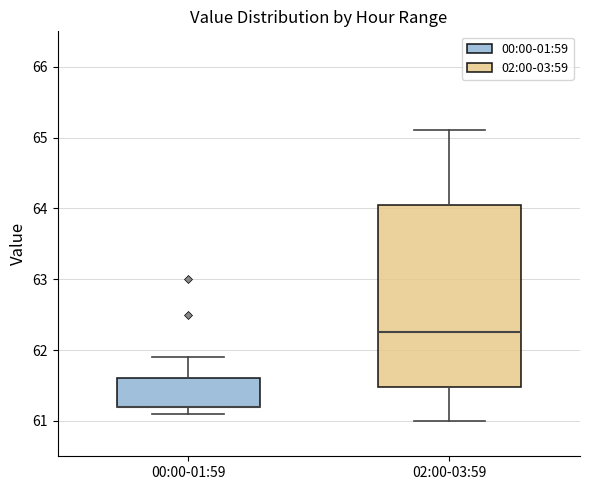

Where does the upper whisker of the box for 02:00-03:59 end on the y-axis? The values are not printed on the chart, so give them approximately, as read against the axis.

65.1